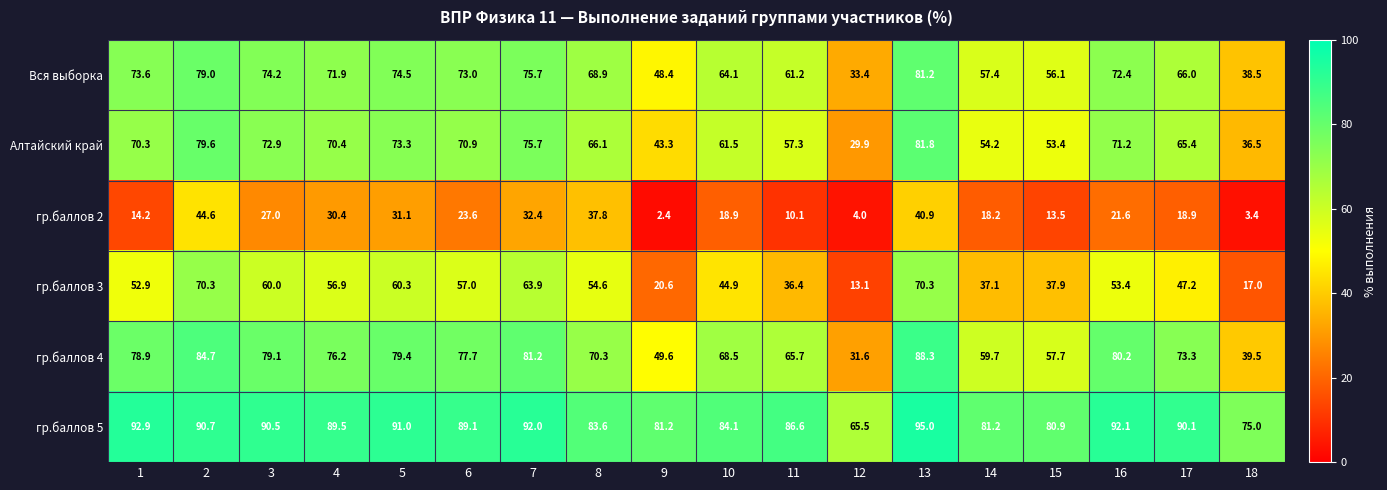

Count the number of data series in this chart.

6